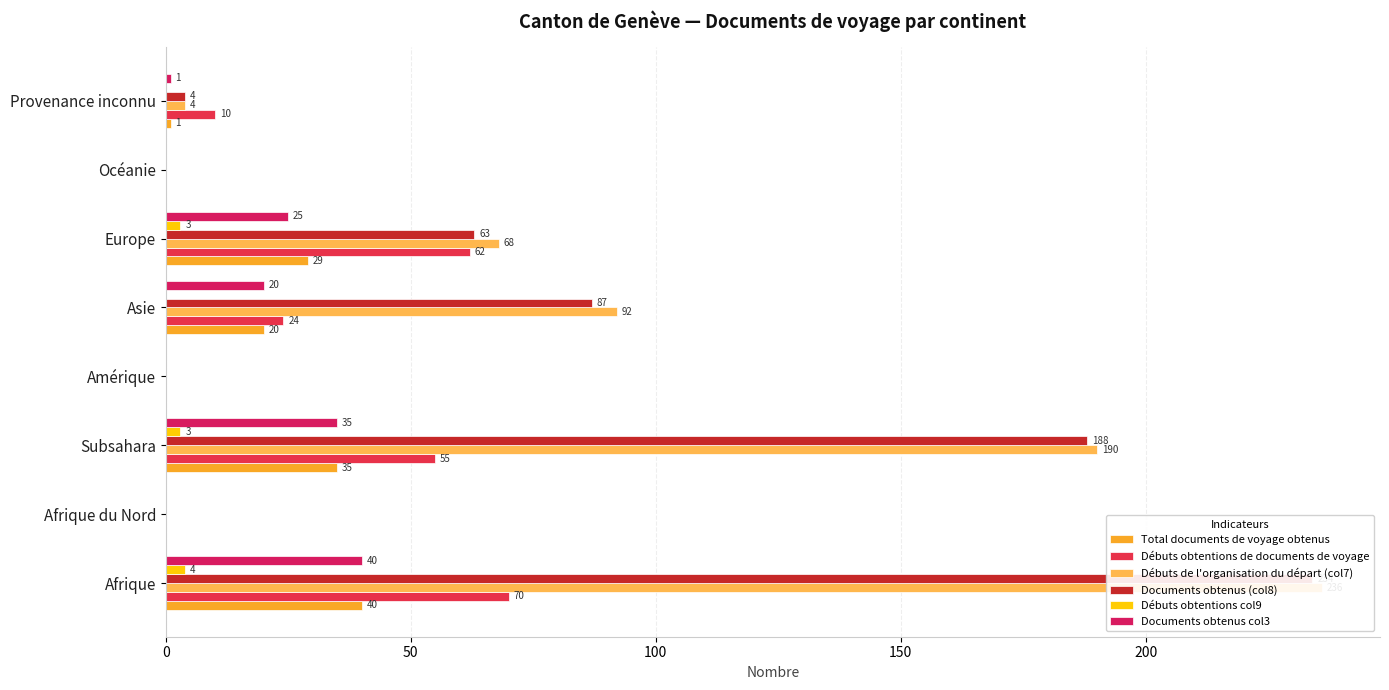

Reading left to right, what are all the values shown in this chart?

Total documents de voyage obtenus: 40	0	35	0	20	29	0	1
Débuts obtentions de documents de voyage: 70	0	55	0	24	62	0	10
Débuts de l'organisation du départ (col7): 236	0	190	0	92	68	0	4
Documents obtenus (col8): 234	0	188	0	87	63	0	4
Débuts obtentions col9: 4	0	3	0	0	3	0	0
Documents obtenus col3: 40	0	35	0	20	25	0	1